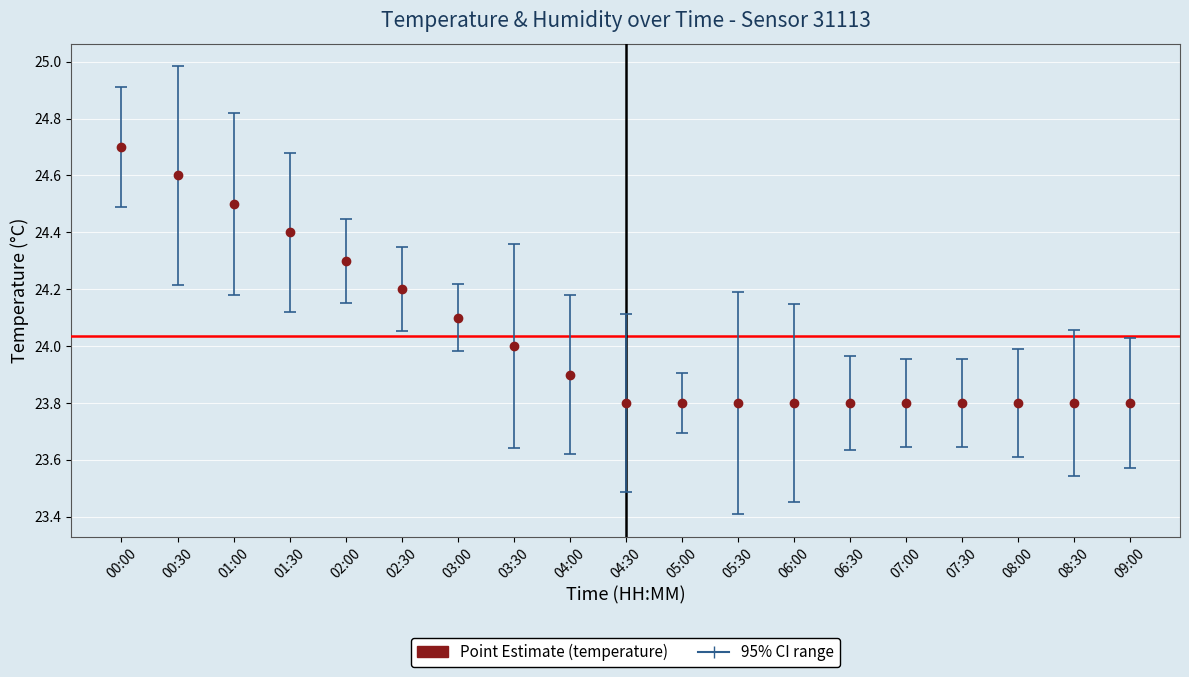

What is the maximum value shown in the chart?

24.7